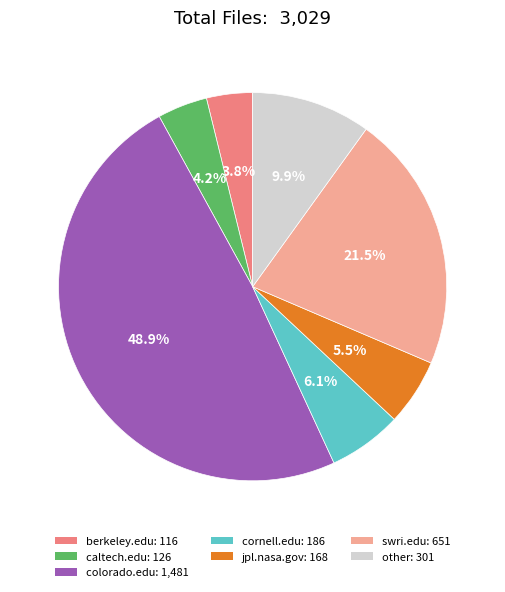

Count the number of slices in the pie.

7